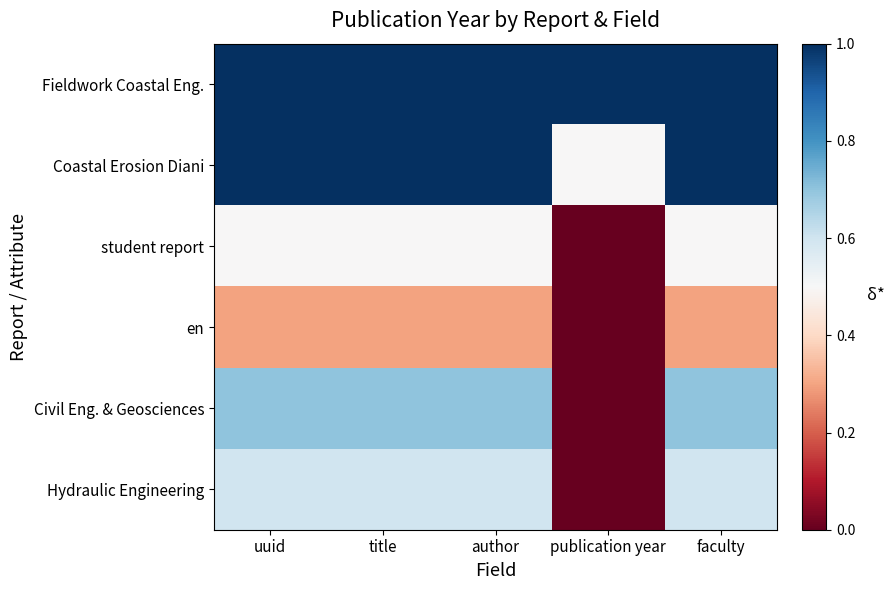

What is the maximum value shown in the chart?

1.0